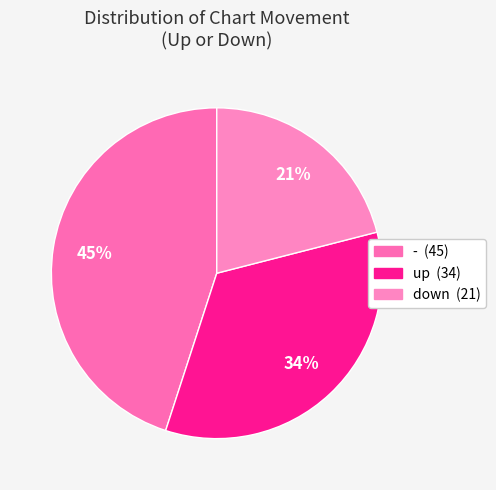

Rank the categories by value from highest to lowest.

-, up, down